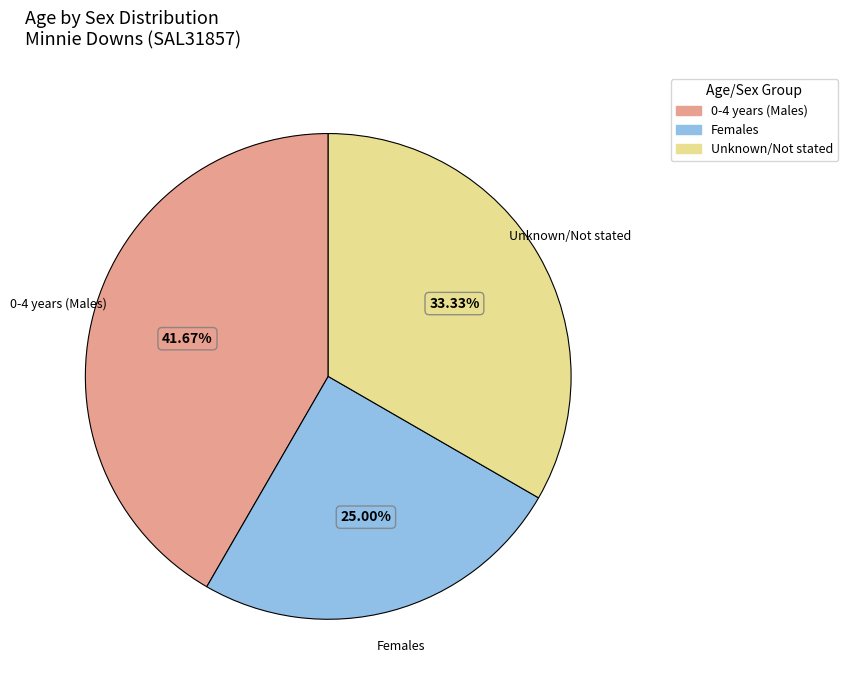

Does any single category account for the majority?

No